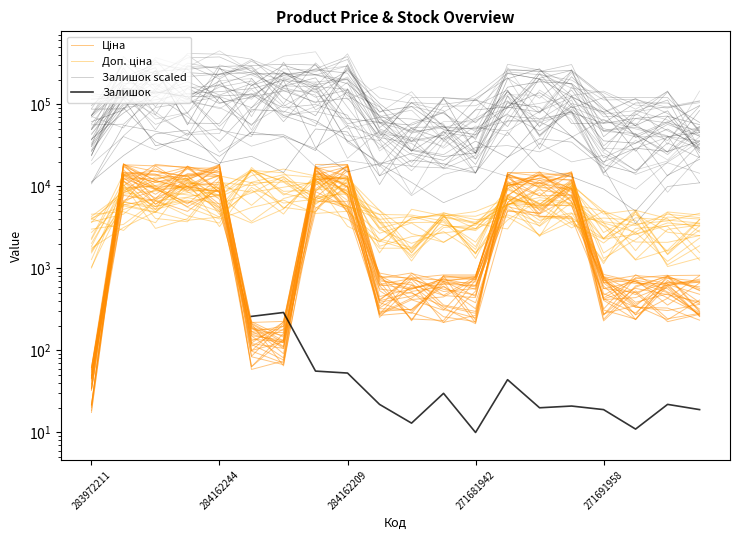

What position from the left is 15?

16